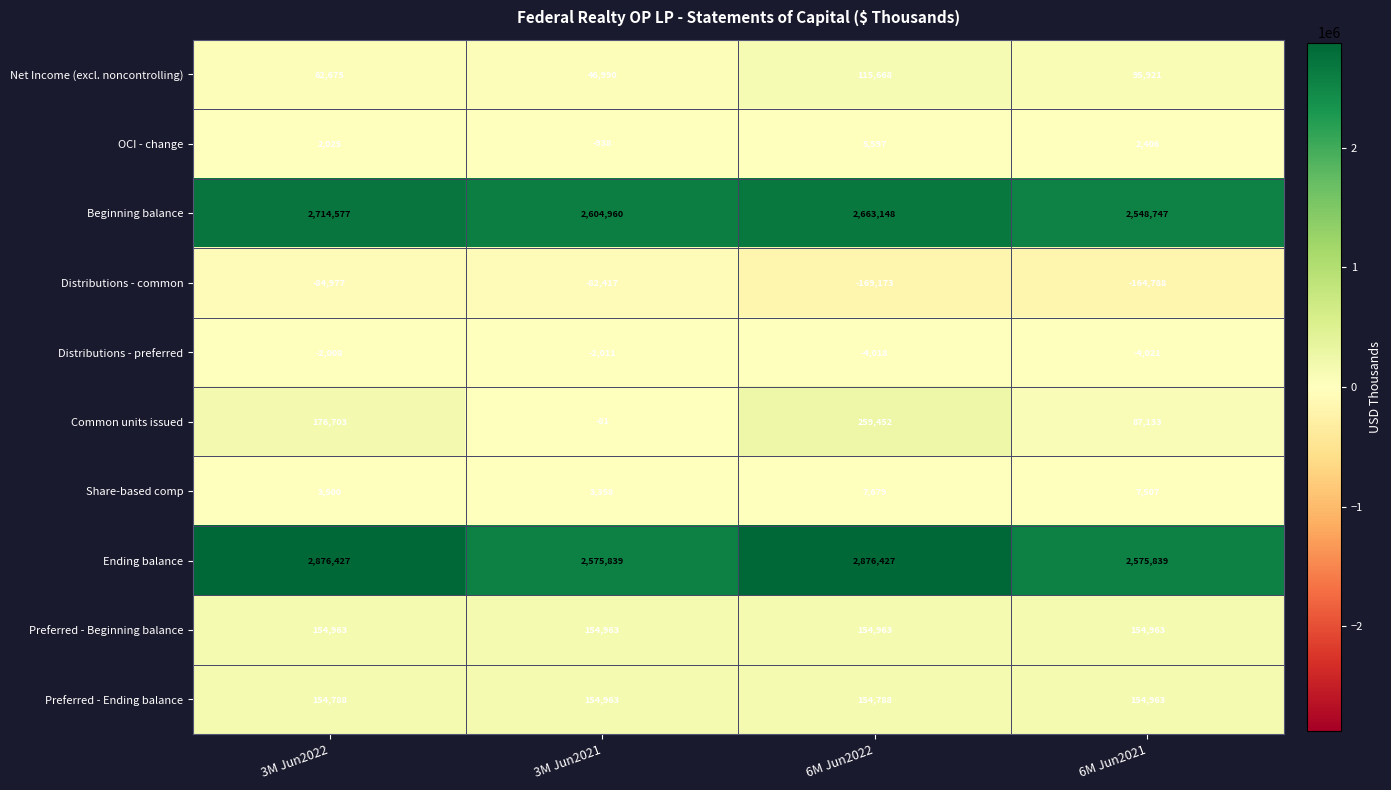

What is the difference between the Distributions - preferred values at 3M Jun2022 and 6M Jun2022?

2010